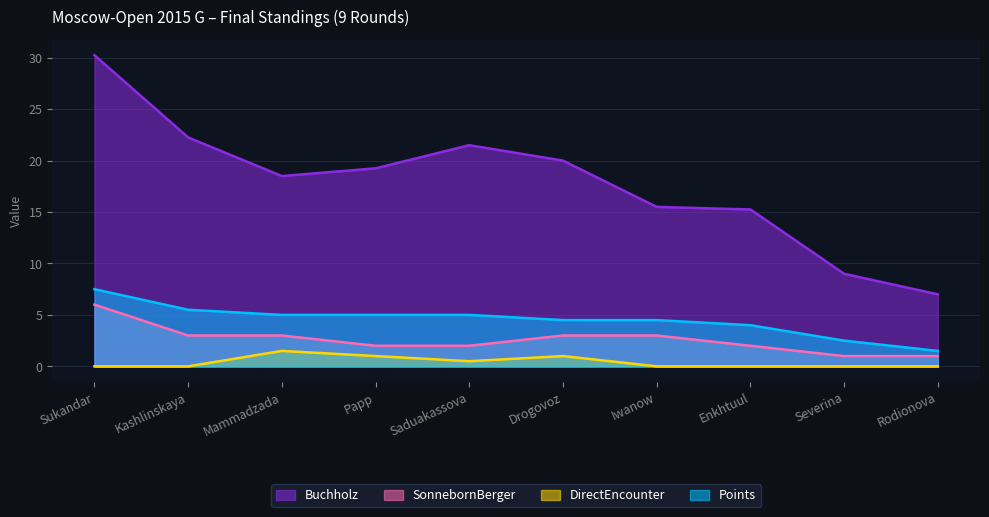

Which has a higher value, Rodionova or Drogovoz?

Drogovoz